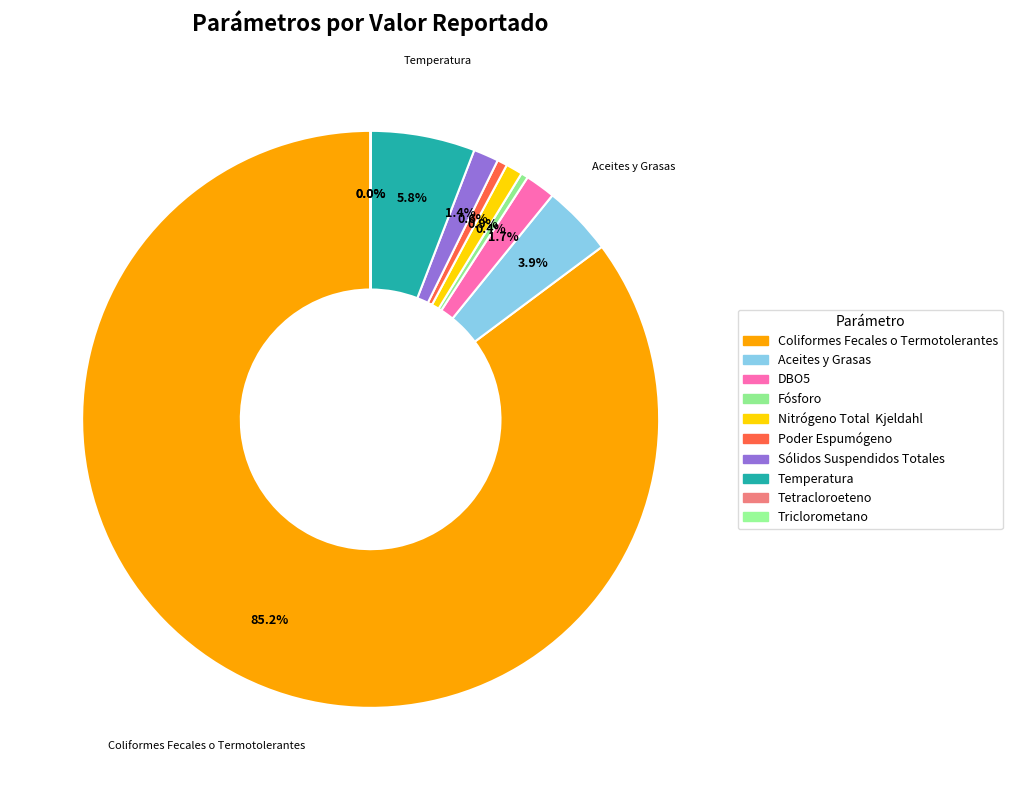

How many slices are in this pie chart?

10